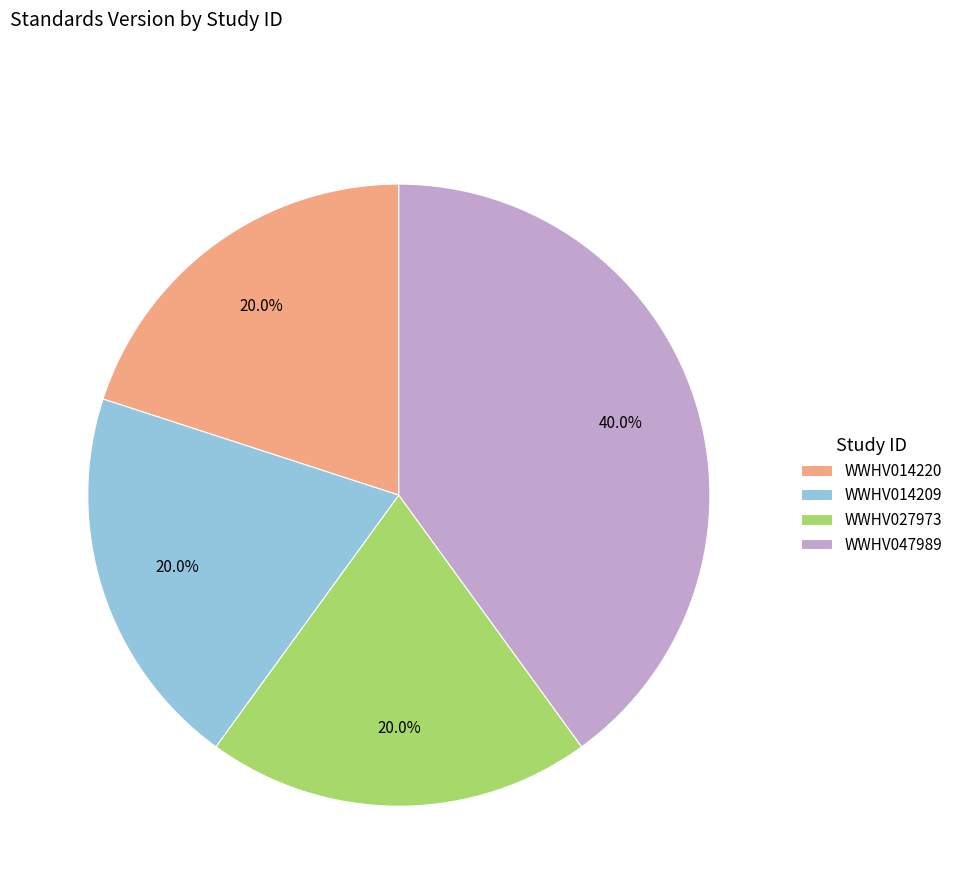

Count the number of slices in the pie.

4